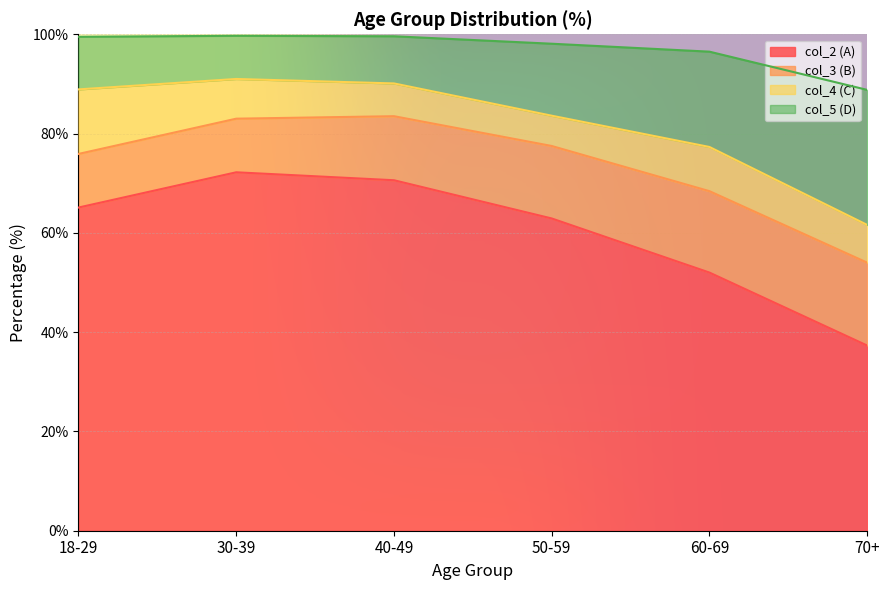

How many lines are shown in the chart?

4